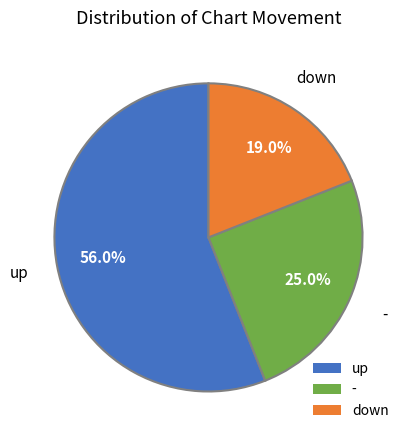

Is there a majority slice in this chart?

Yes